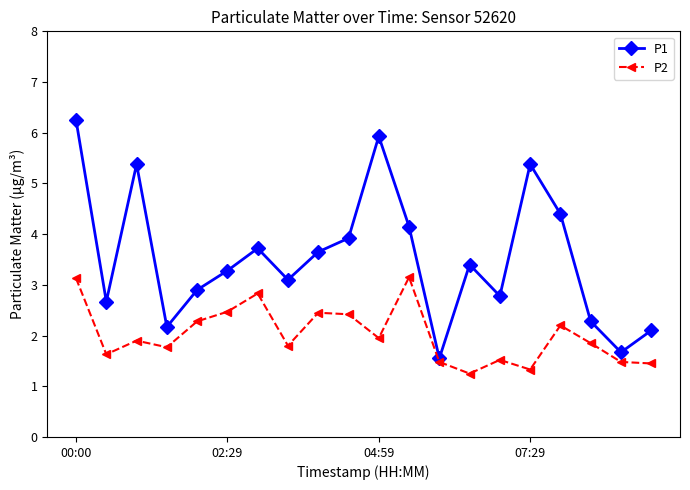

Which series has the widest spread of values?

P1